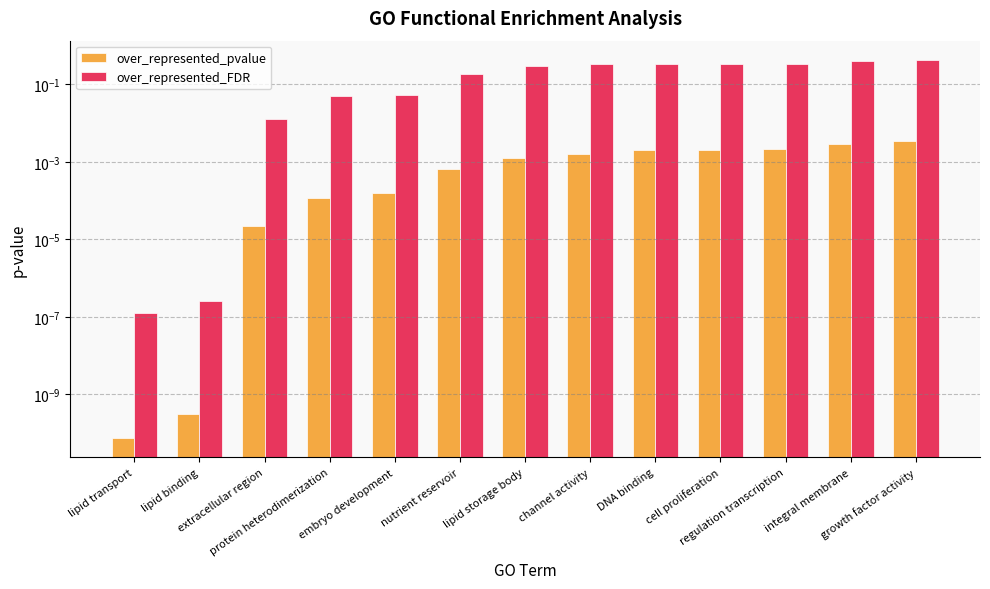

Is the value of over_represented_FDR at lipid storage body greater than the value of over_represented_pvalue at regulation transcription?

Yes